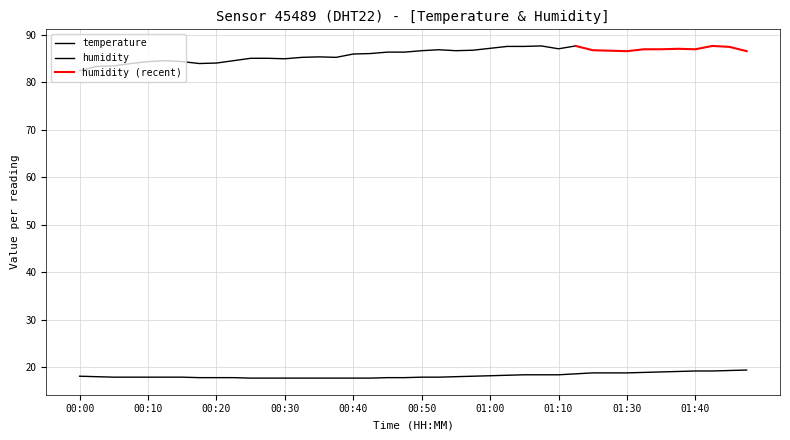

What is the difference between the maximum and minimum values?

1.7